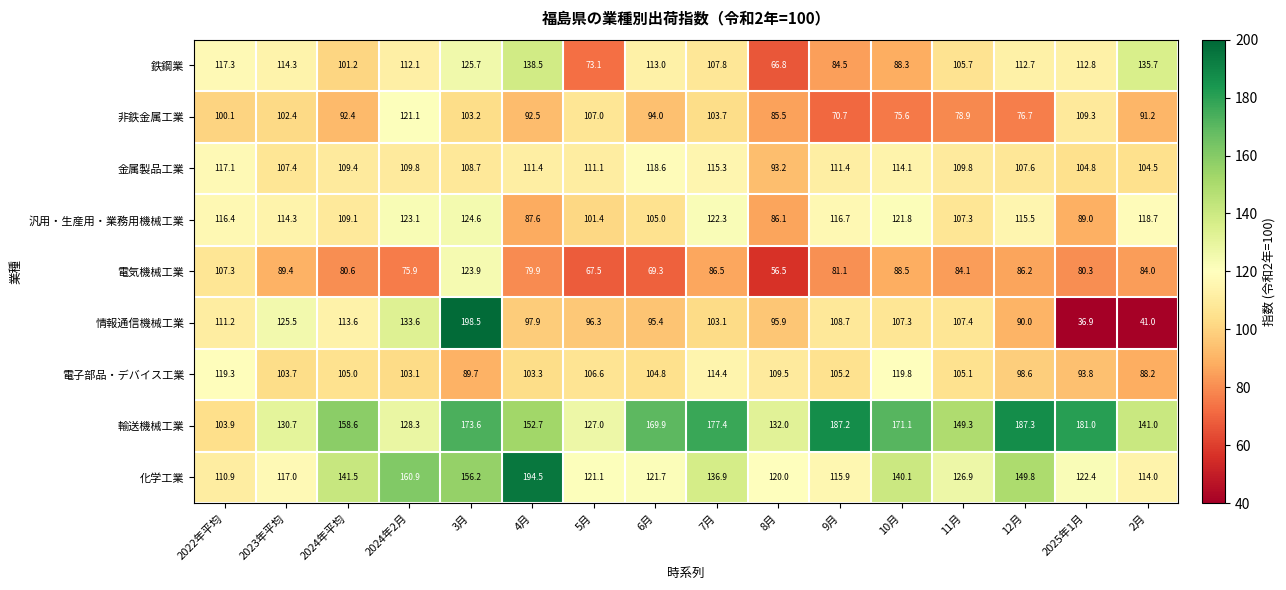

What is the difference between the second highest and minimum values in the 汎用・生産用・業務用機械工業 series?

37.0